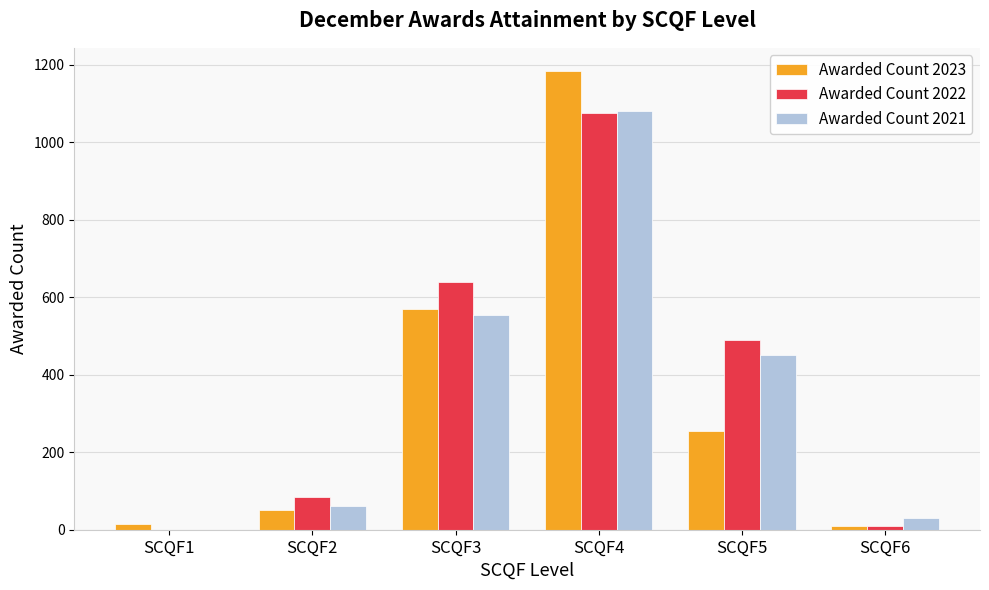

How many data points does each series have?

6